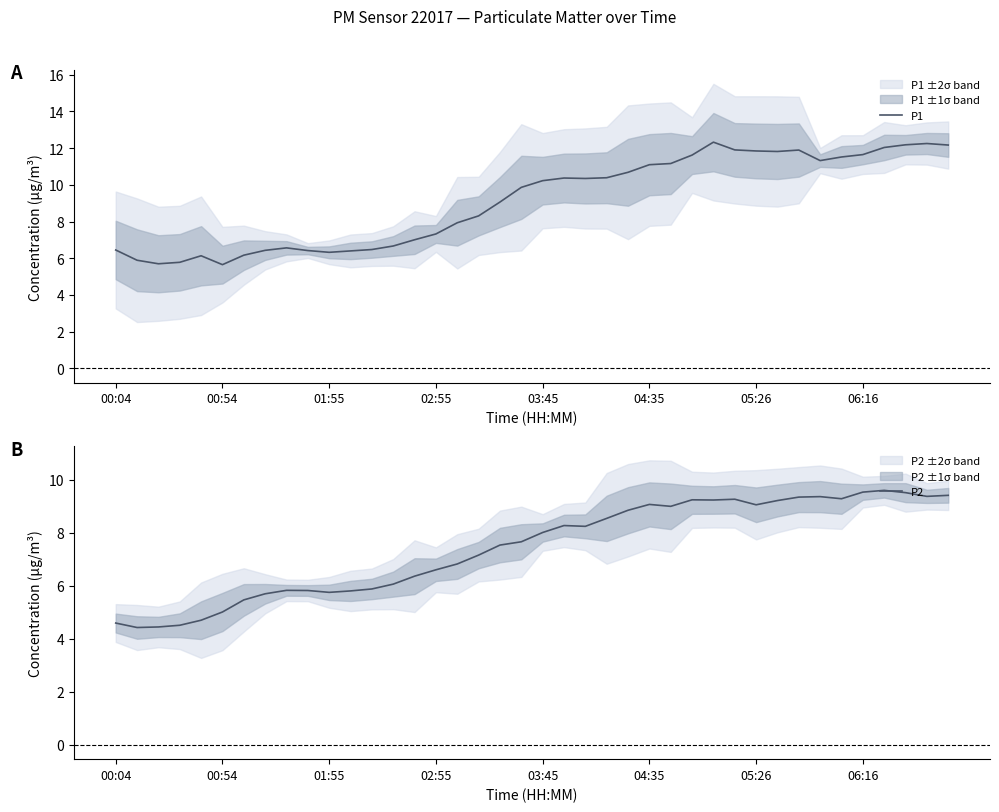

True or false: P2 and P1 intersect in this chart.

False